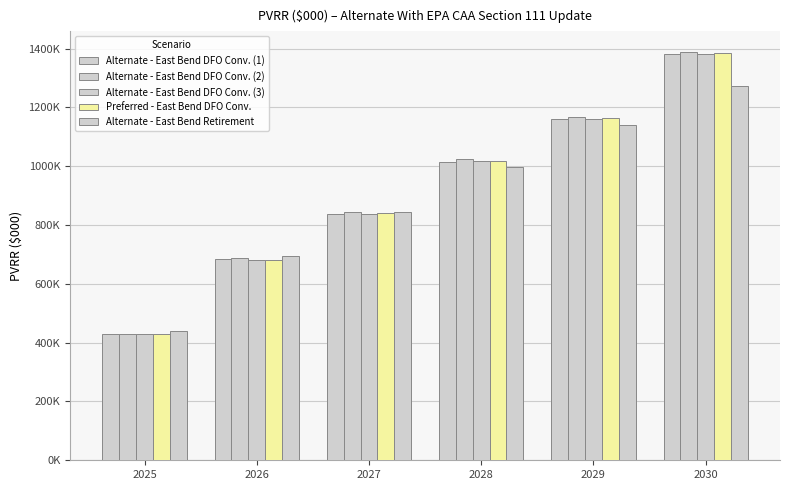

Are the bars horizontal?

No